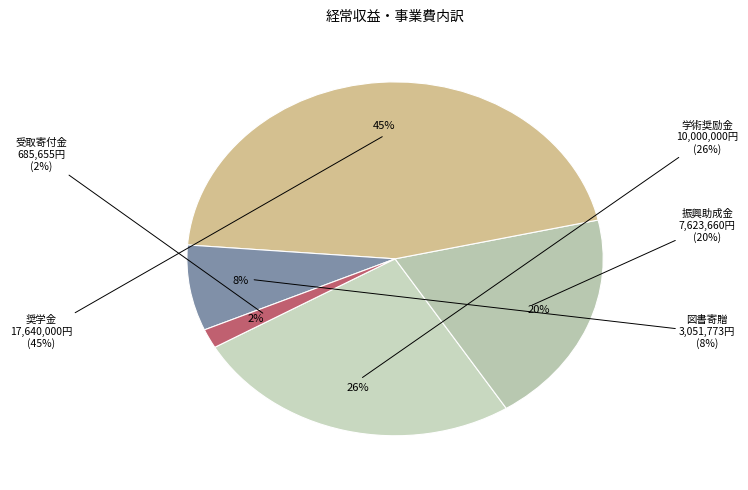

Rank the categories by value from highest to lowest.

奨学金, 学術奨励金, 振興助成金, 図書寄贈, 受取寄付金